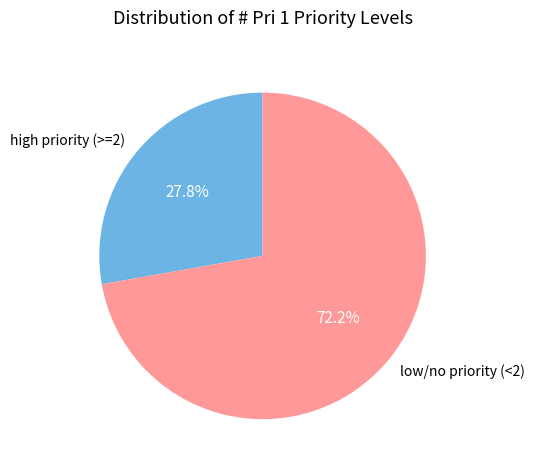

Which slice is the smallest?

high priority (>=2)